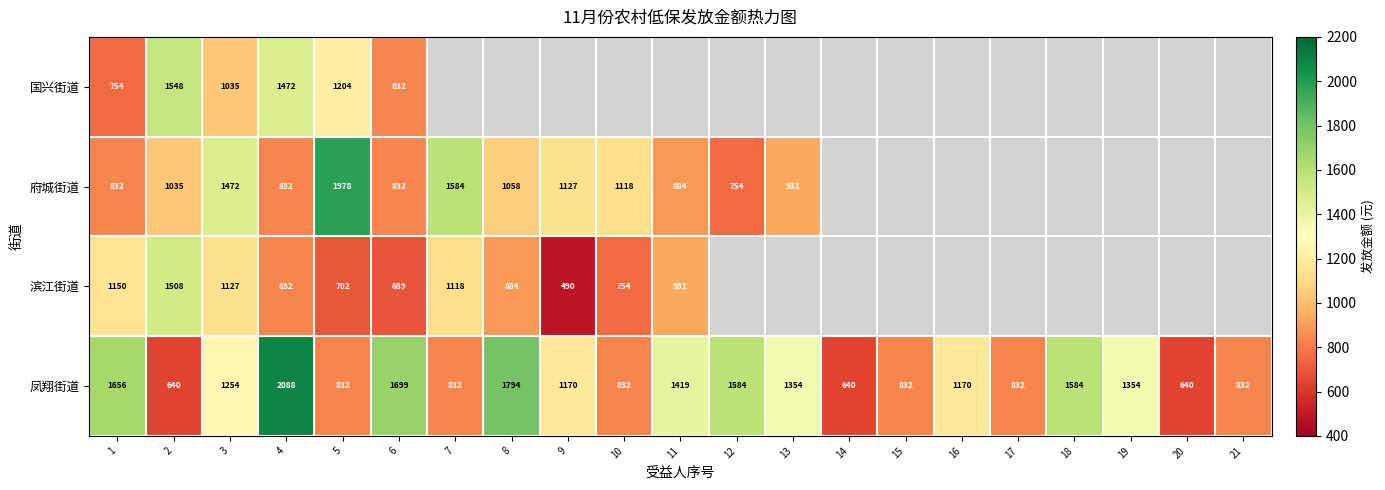

What is the difference between the highest and lowest values at 1?

902